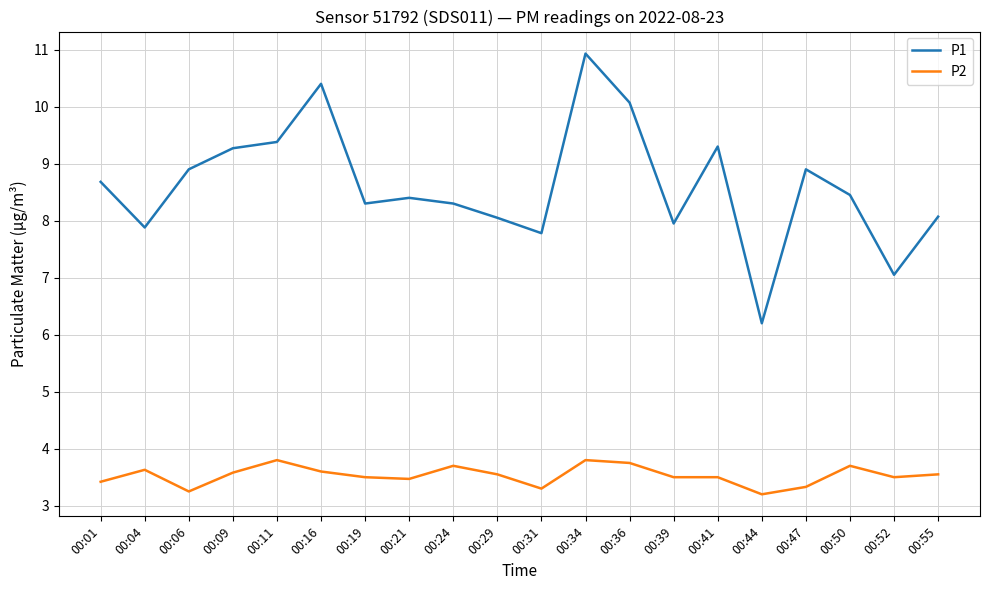

How many lines are shown in the chart?

2